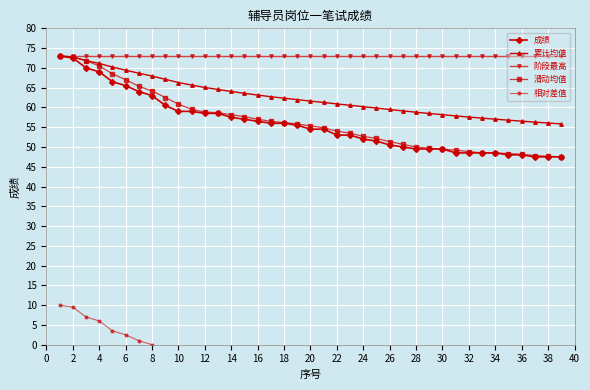

Which series has the widest spread of values?

成绩